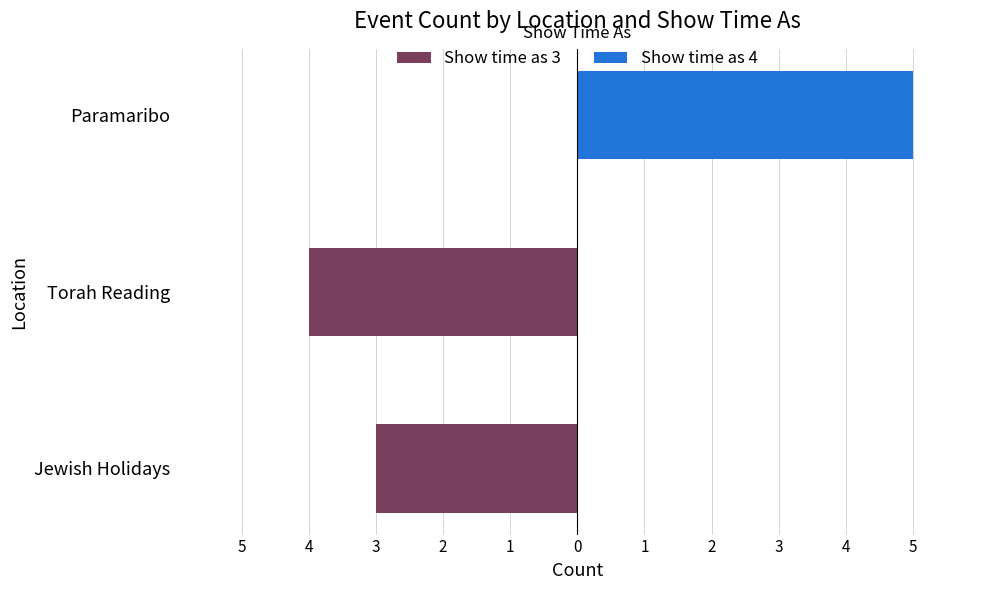

What is the greatest value displayed?

5